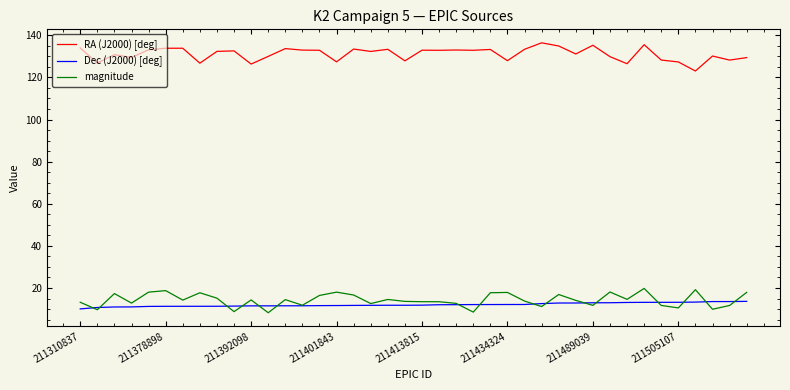

At how many categories does at least one series exceed 14?

40